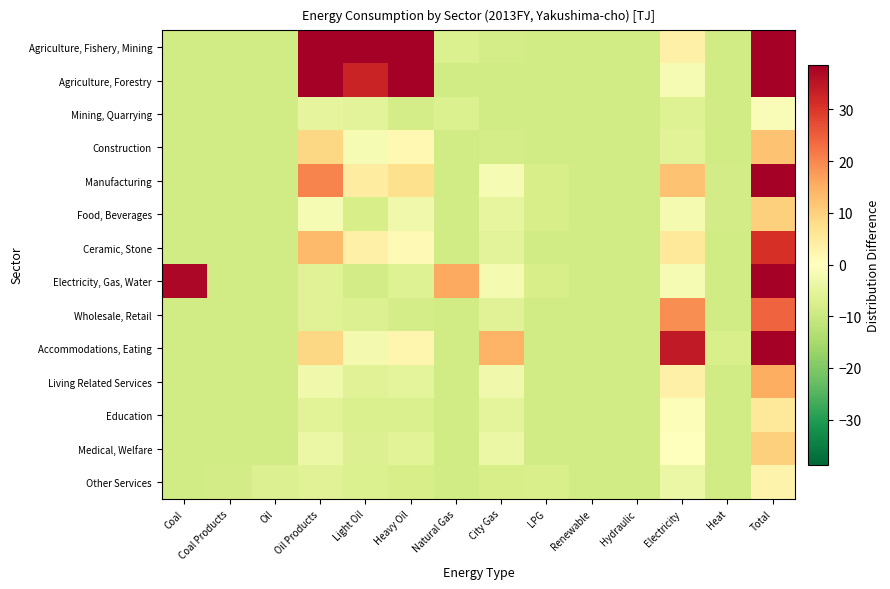

What is the smallest value displayed?

-8.8